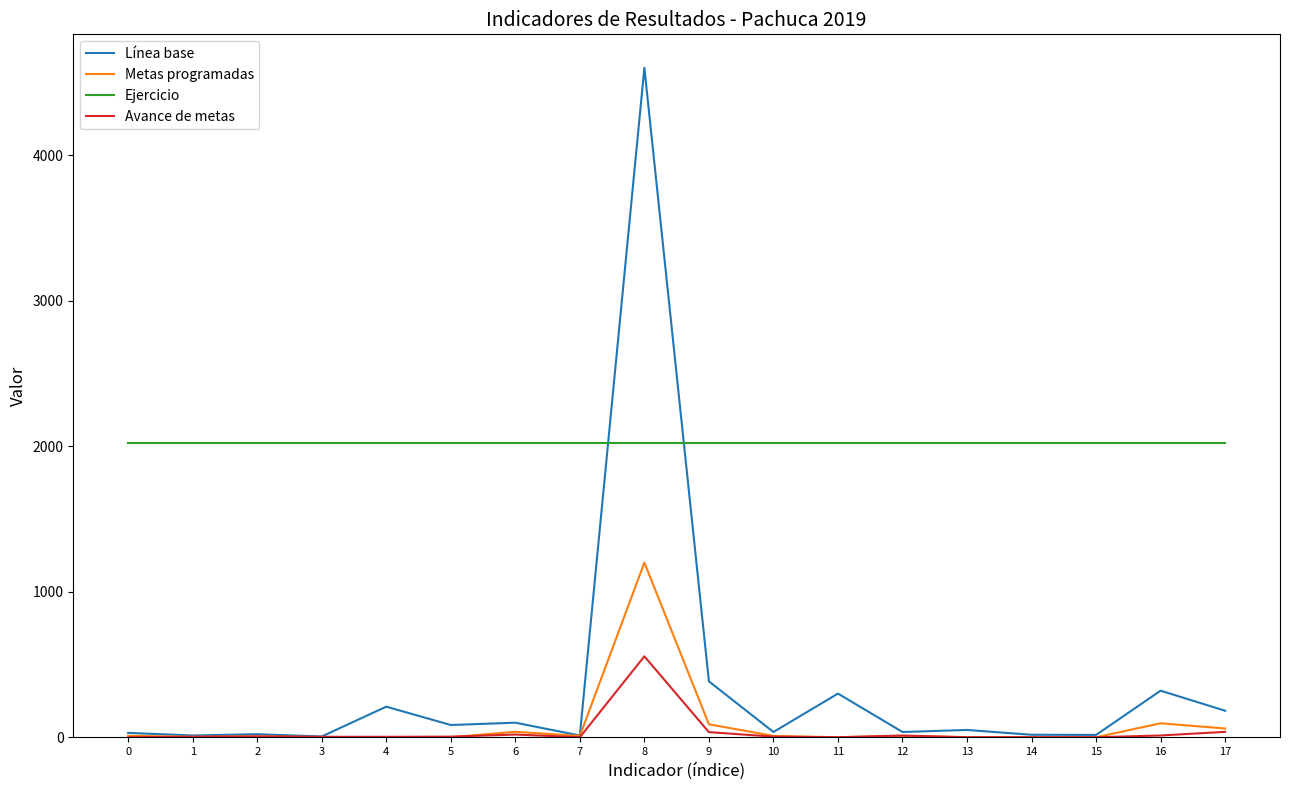

Is this an area chart (filled region under the line)?

No